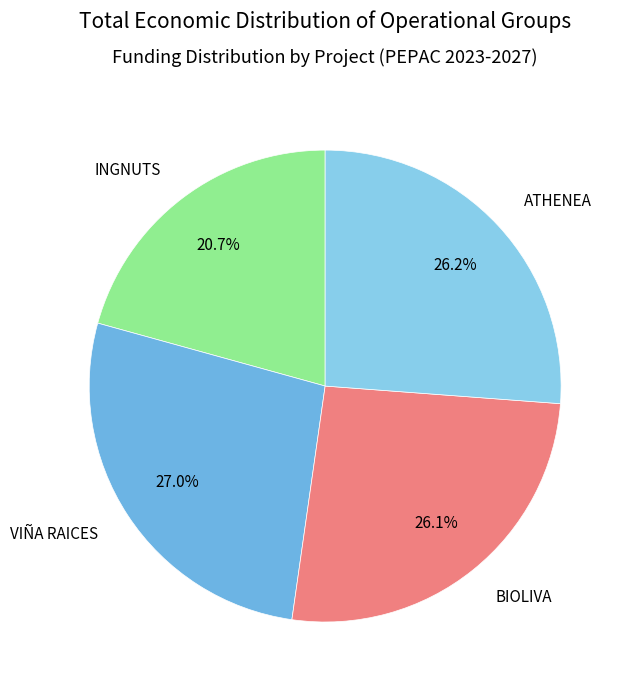

How many slices are in this pie chart?

4